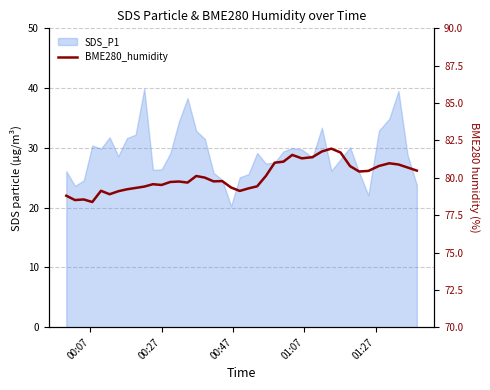

The chart shows a value of 123.5 at 00:07. True or false?

False